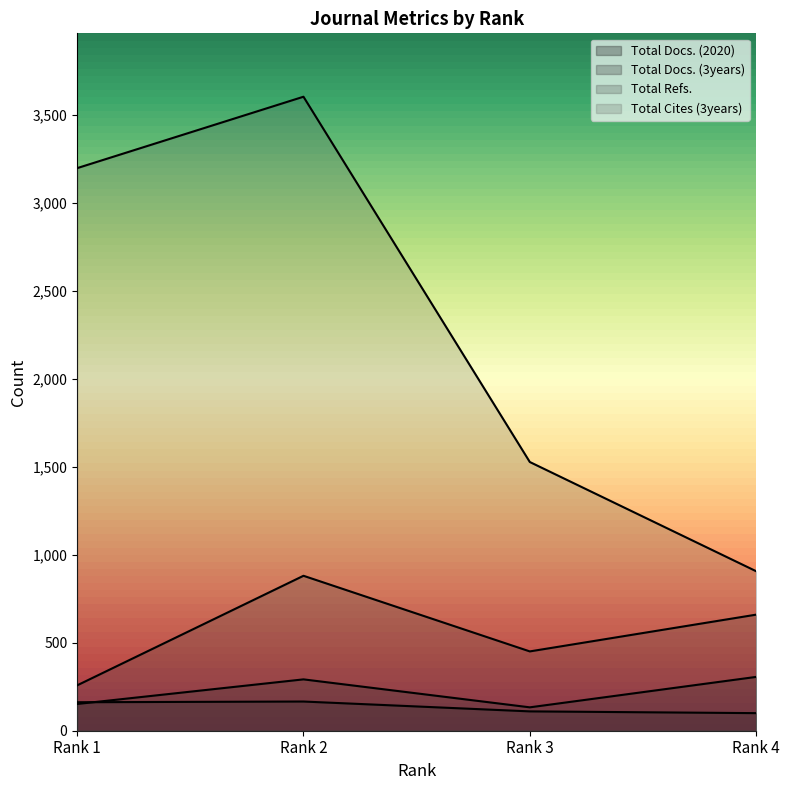

What is the difference between the highest and lowest values at Rank 1?

3047